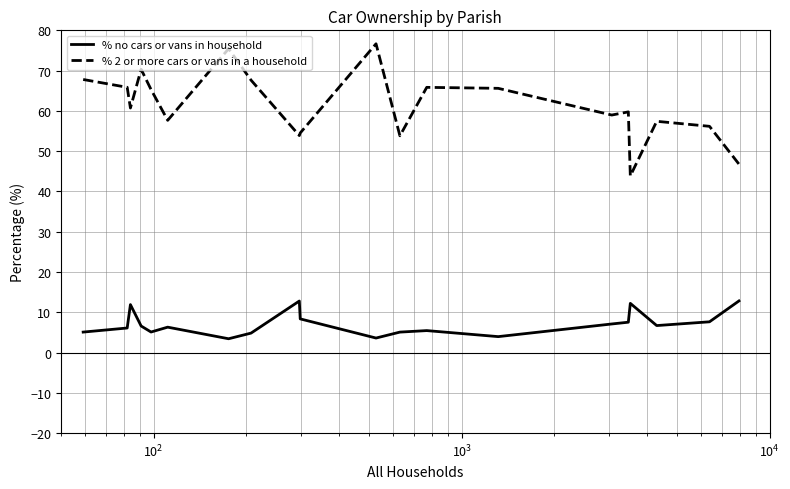

True or false: % 2 or more cars or vans in a household and % no cars or vans in household cross at least once.

False